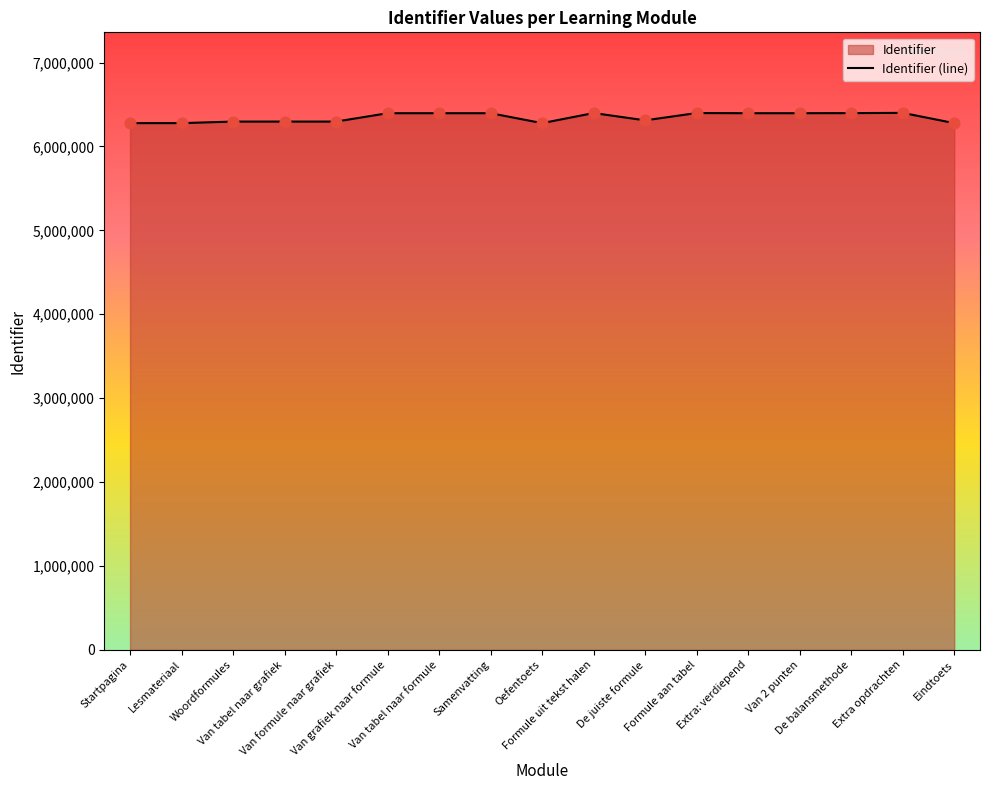

What is the change in value from Van tabel naar grafiek to Formule aan tabel?

+101611